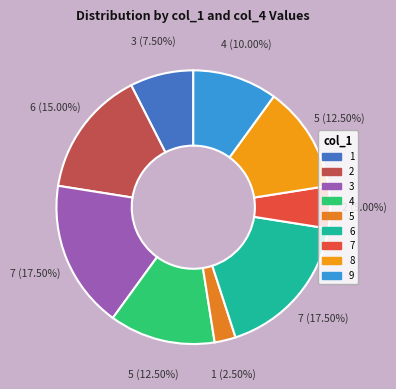

The 6 slice represents 23% of the pie. True or false?

False